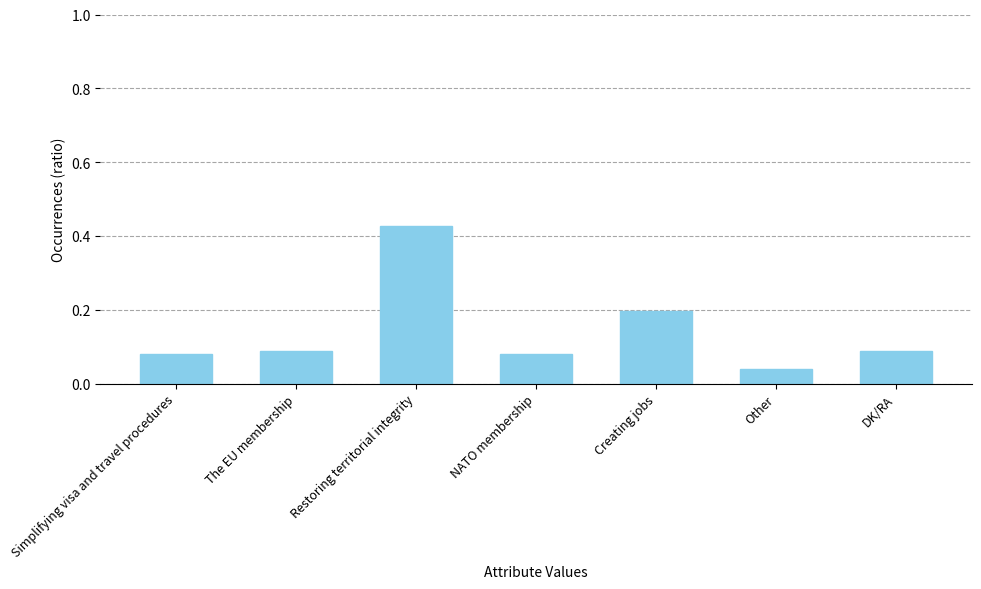

How many values are between 0 and 1?

7